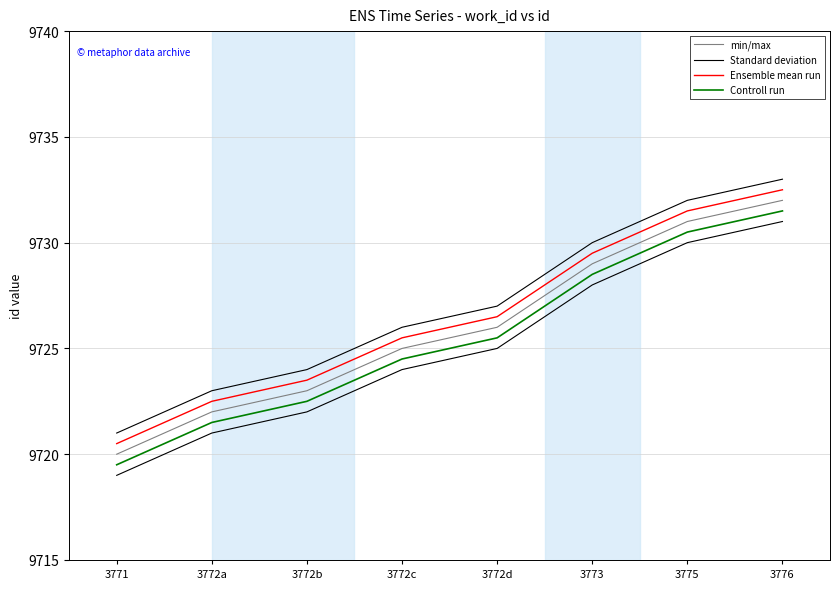

Where is Standard deviation nearest to the value 9725?

3772d